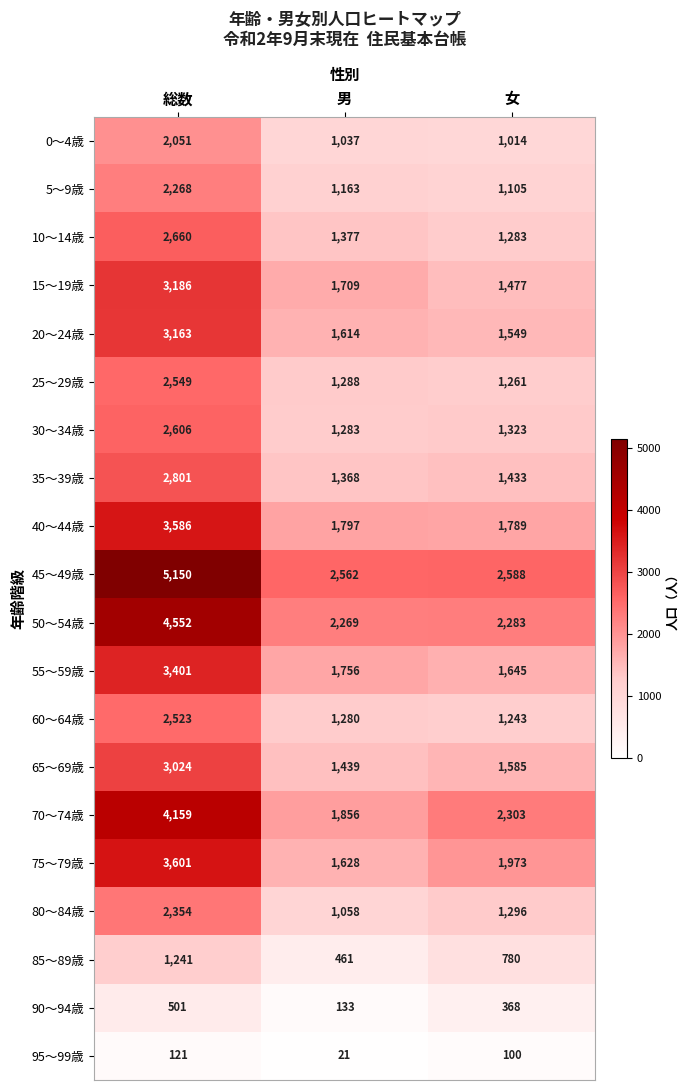

The 90～94歳 series shows 501 at 総数. True or false?

True